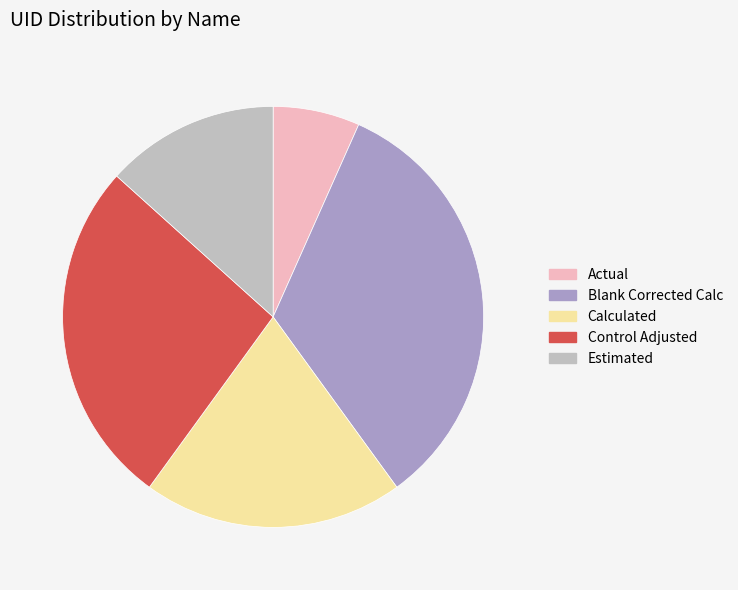

Do Control Adjusted and Blank Corrected Calc together represent more than half of the pie?

Yes